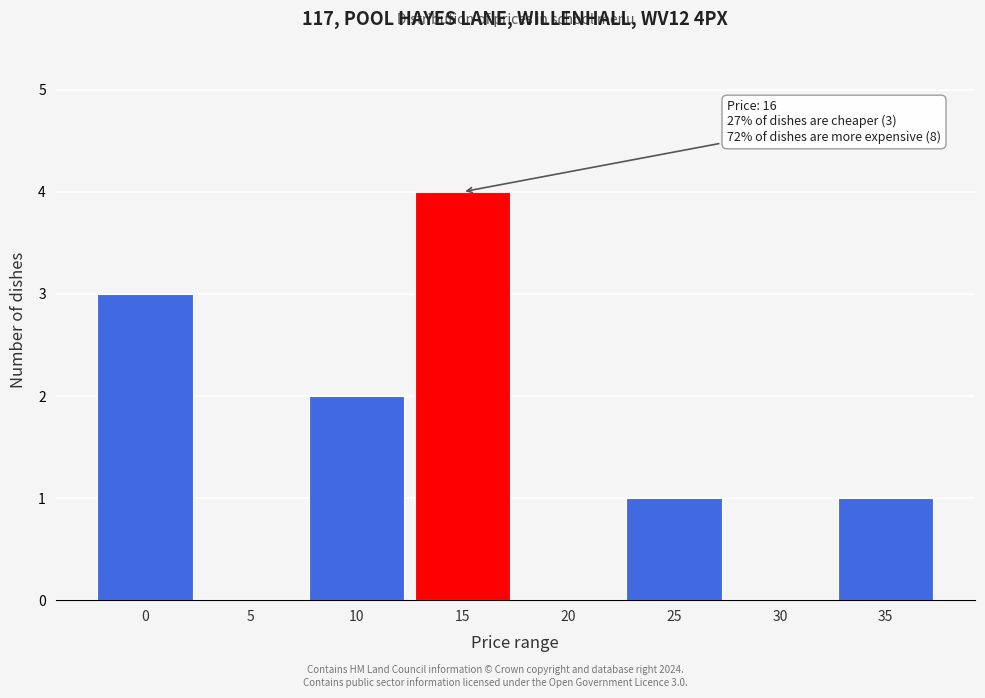

Reading left to right, what are all the values shown in this chart?

0=3	5=0	10=2	15=4	20=0	25=1	30=0	35=1